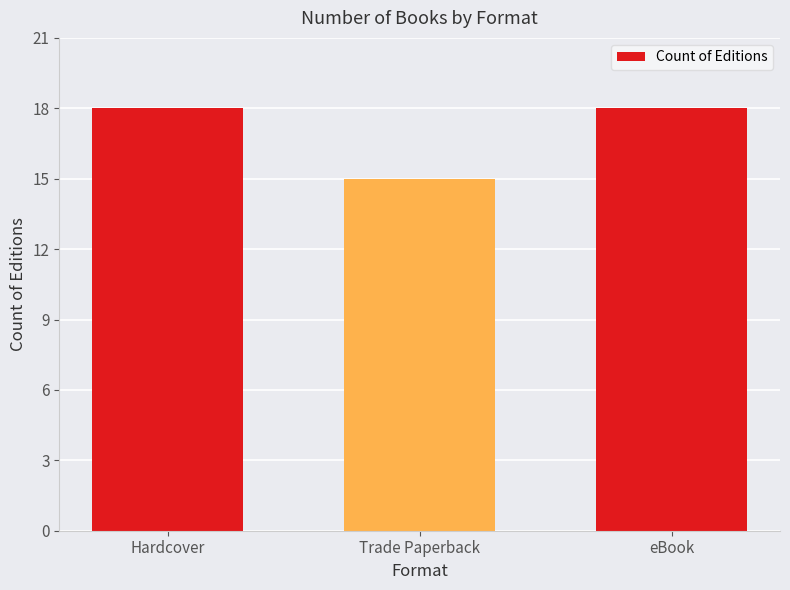

What is the maximum value shown in the chart?

18